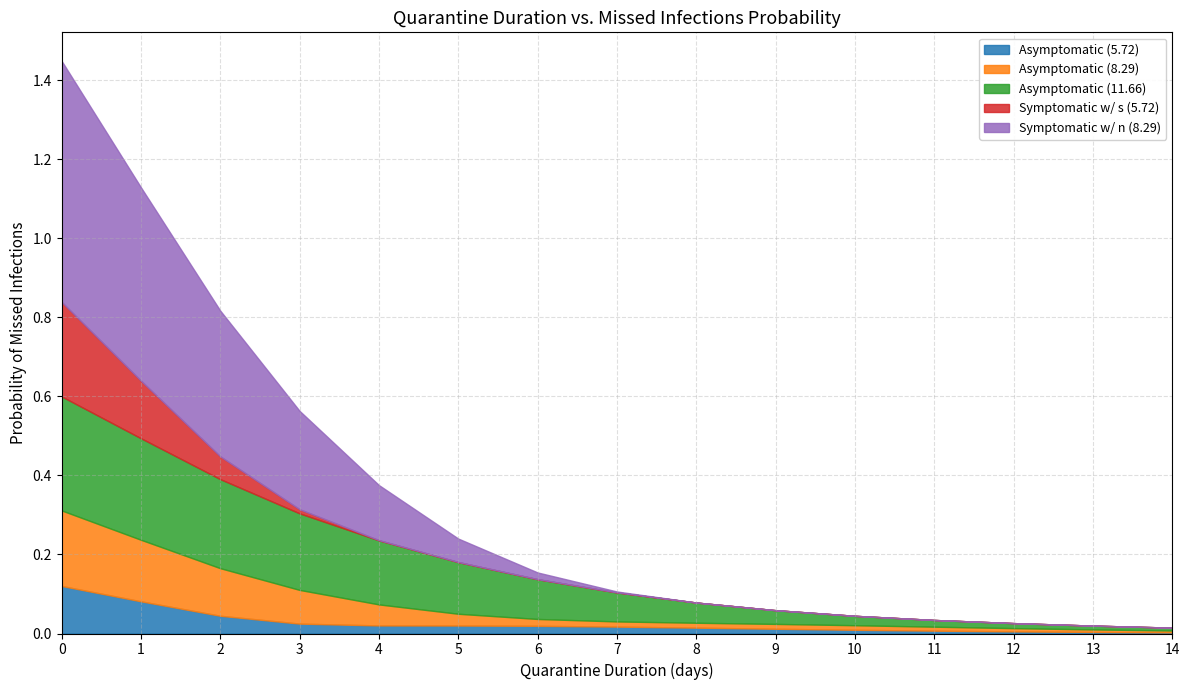

Rank the series at 13 from highest to lowest value.

Asymptomatic (11.66), Asymptomatic (8.29), Asymptomatic (5.72), Symptomatic w/ s (5.72), Symptomatic w/ n (8.29)